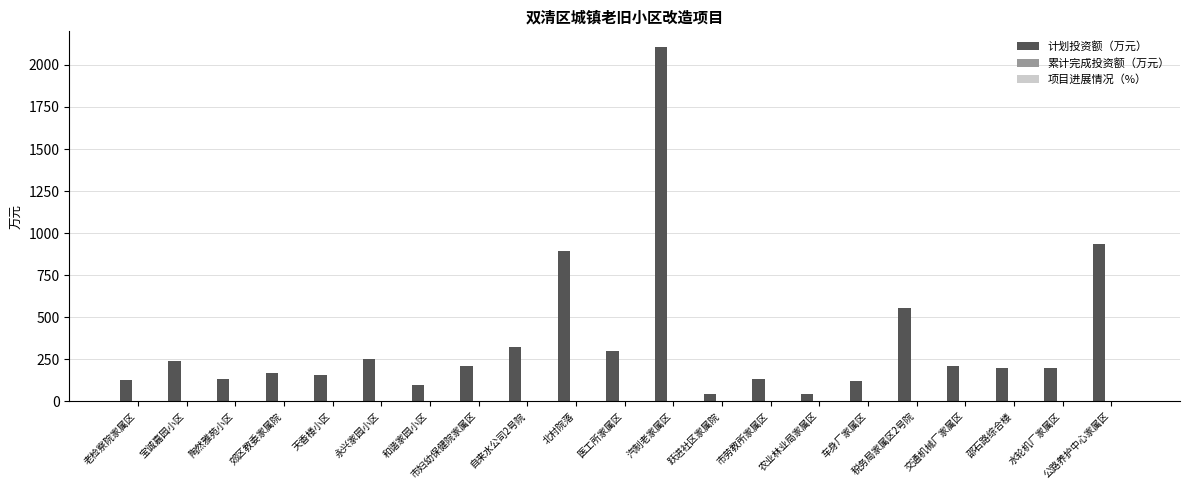

What is the average value?

354